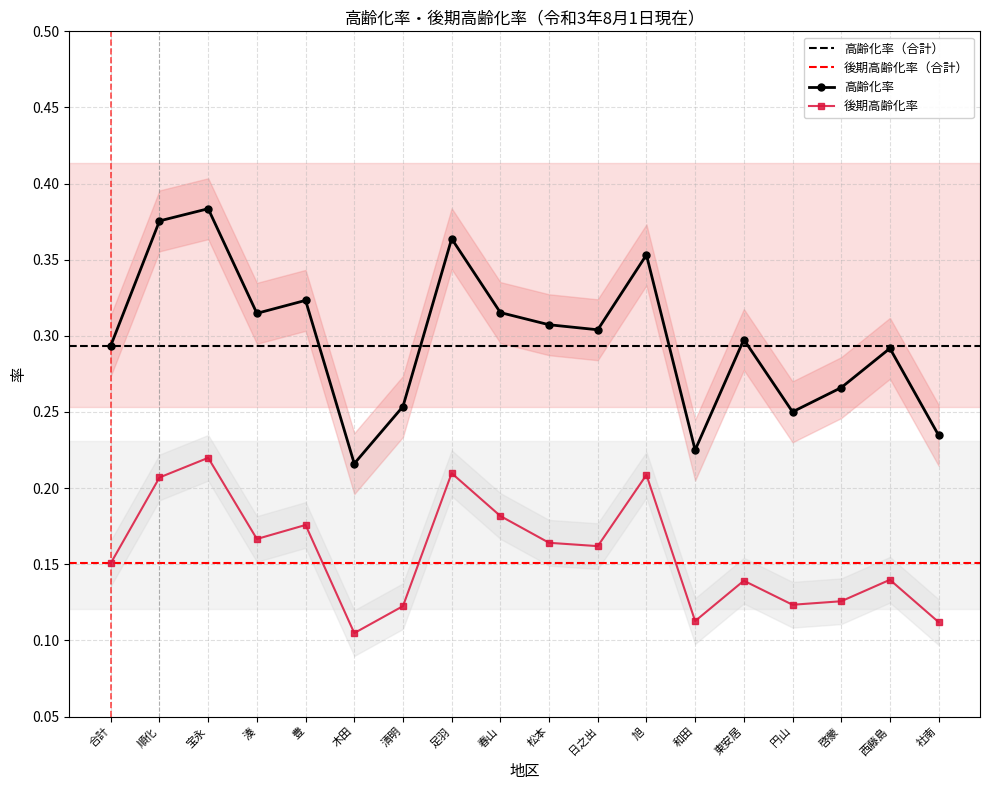

Where is the first local minimum for 後期高齢化率?

湊